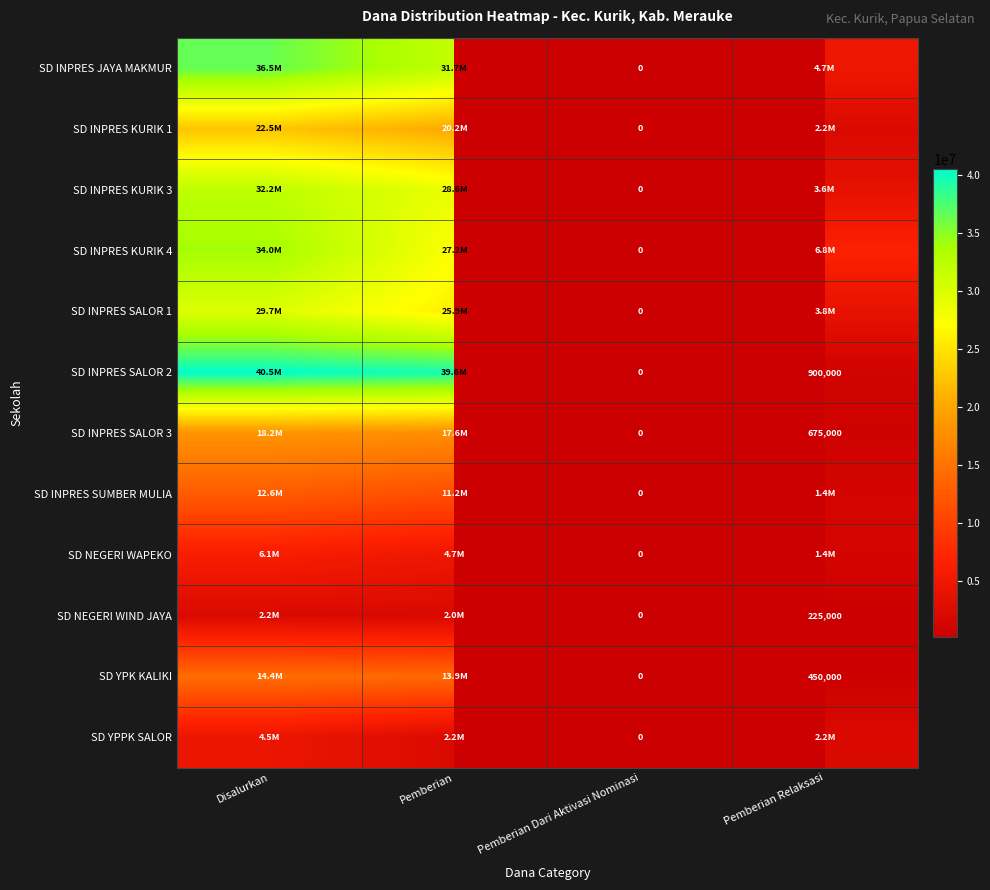

True or false: SD INPRES SALOR 2 has a value of 900000 at Pemberian Relaksasi.

True